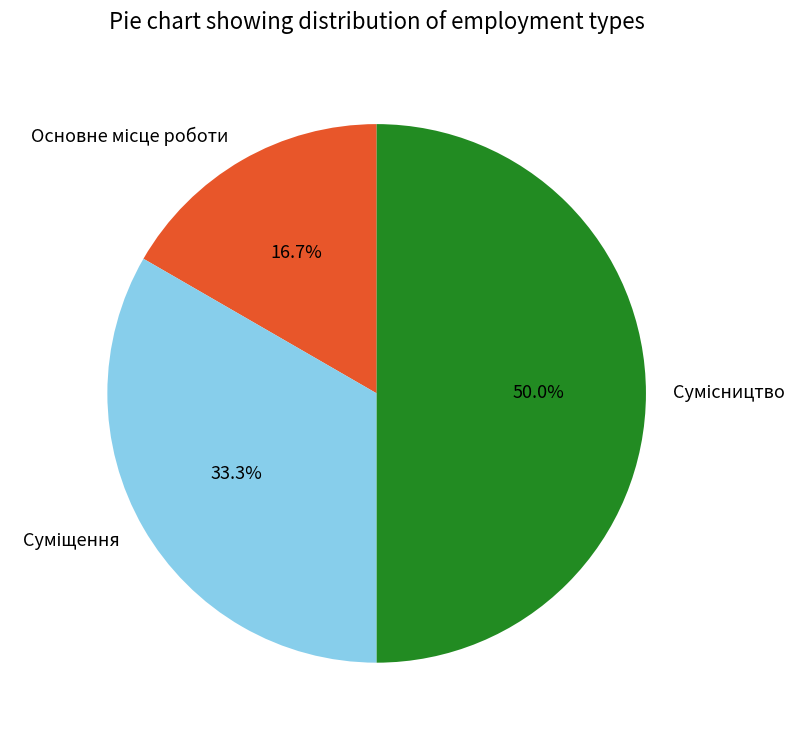

Rank the categories by value from lowest to highest.

Основне місце роботи, Суміщення, Сумісництво